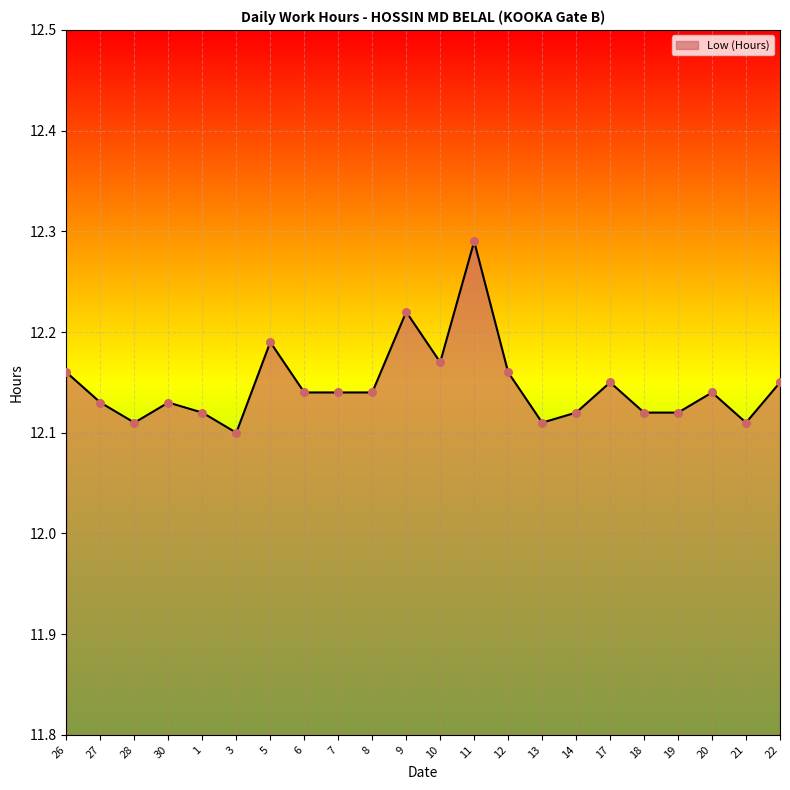

Approximately how many times larger is the value at 19 compared to 10?

1.0